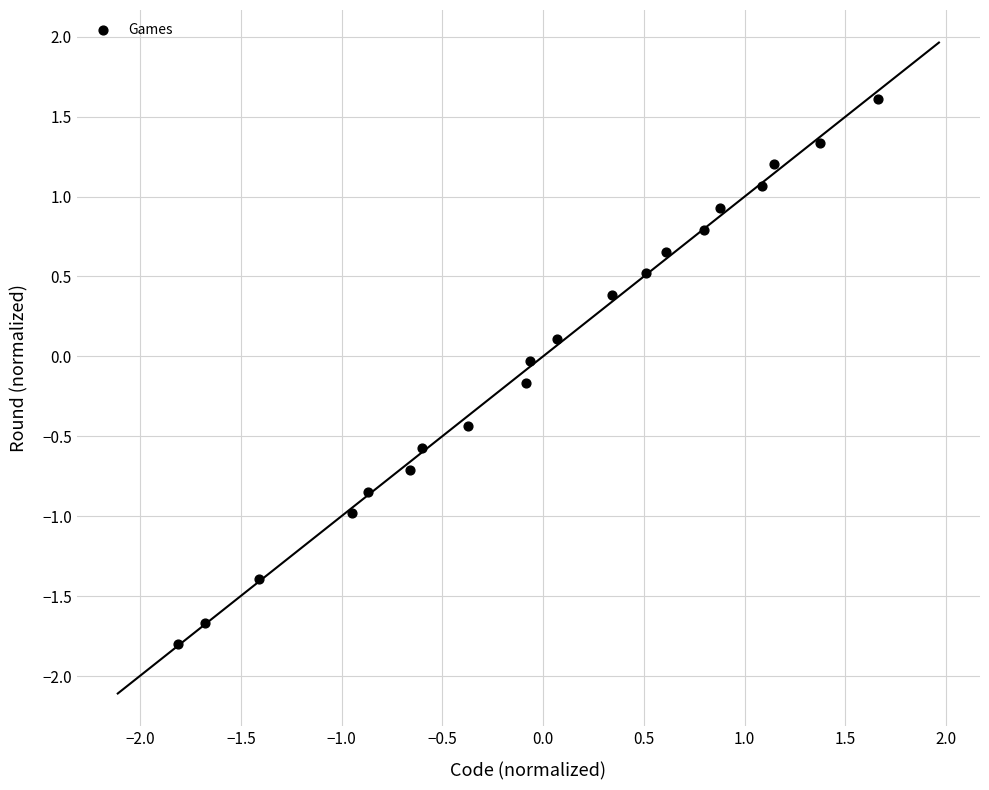

What is the range of X values (max minus min)?

3.5